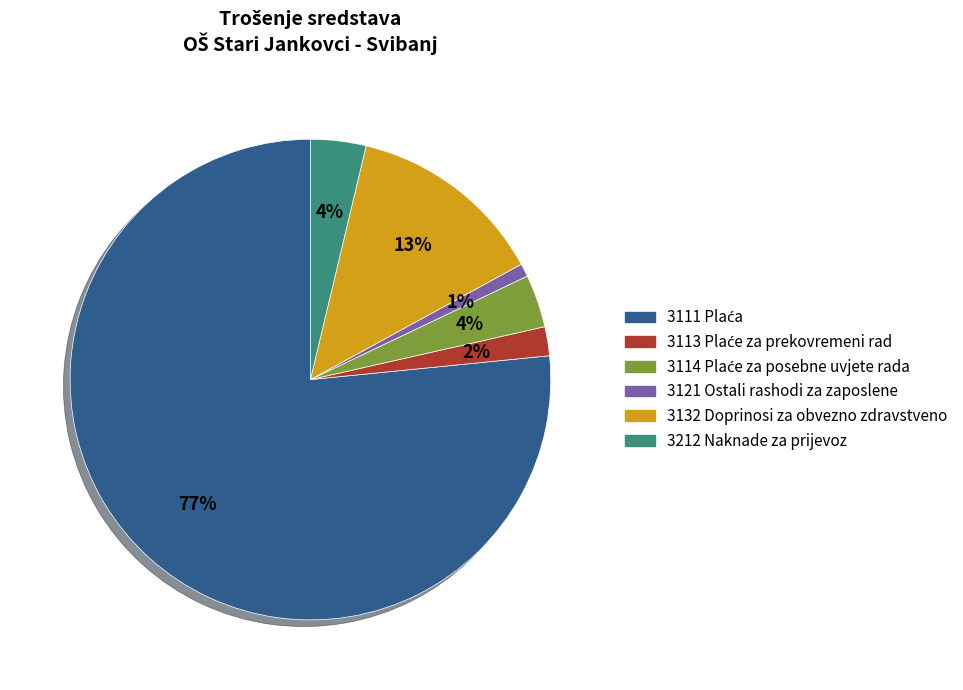

The 3121 Ostali rashodi za zaposlene slice represents 11% of the pie. True or false?

False